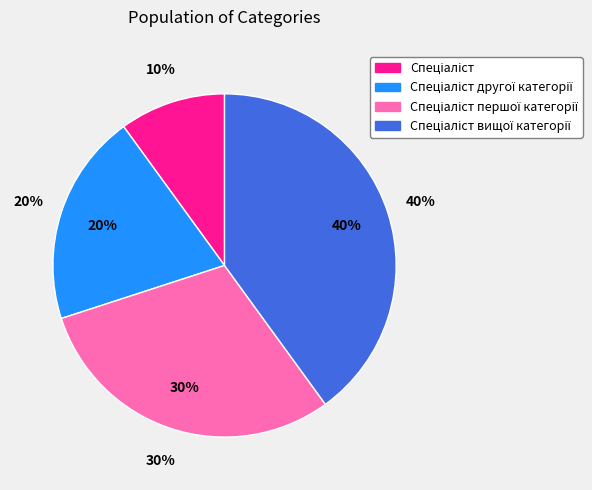

Does Спеціаліст represent more than half of the total?

No